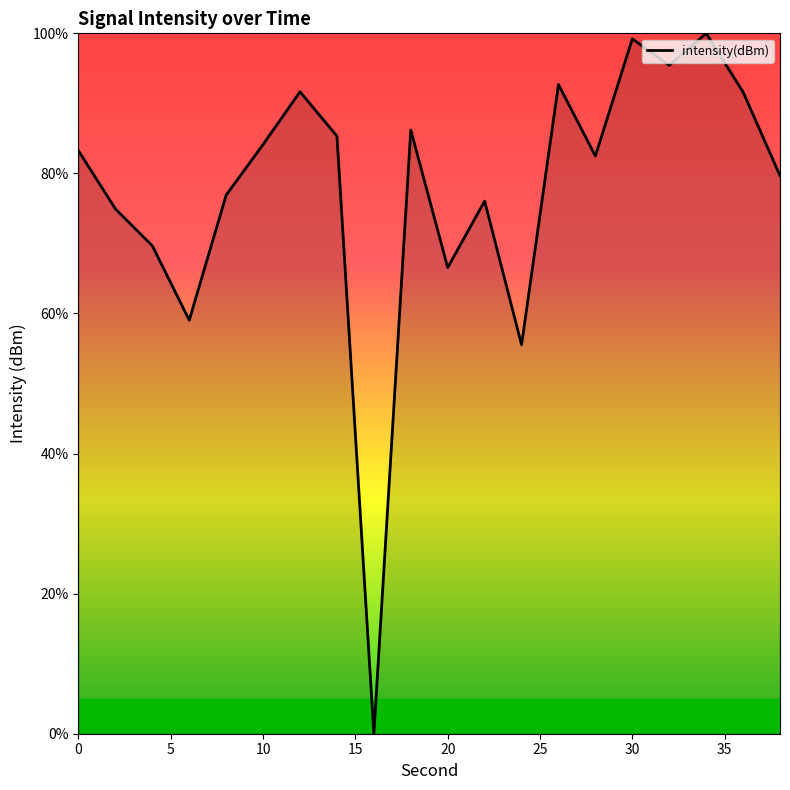

Does the chart have visible grid lines?

No